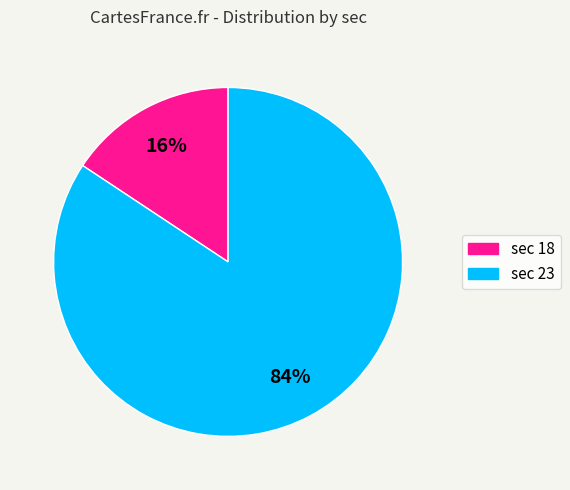

The sec 23 slice represents 84% of the pie. True or false?

True